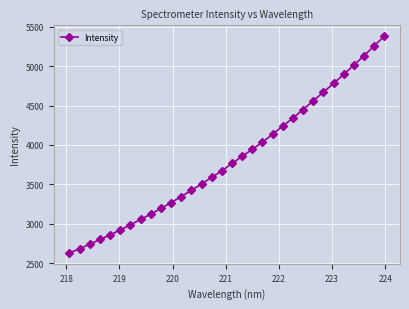

What is the maximum value shown in the chart?

5379.2